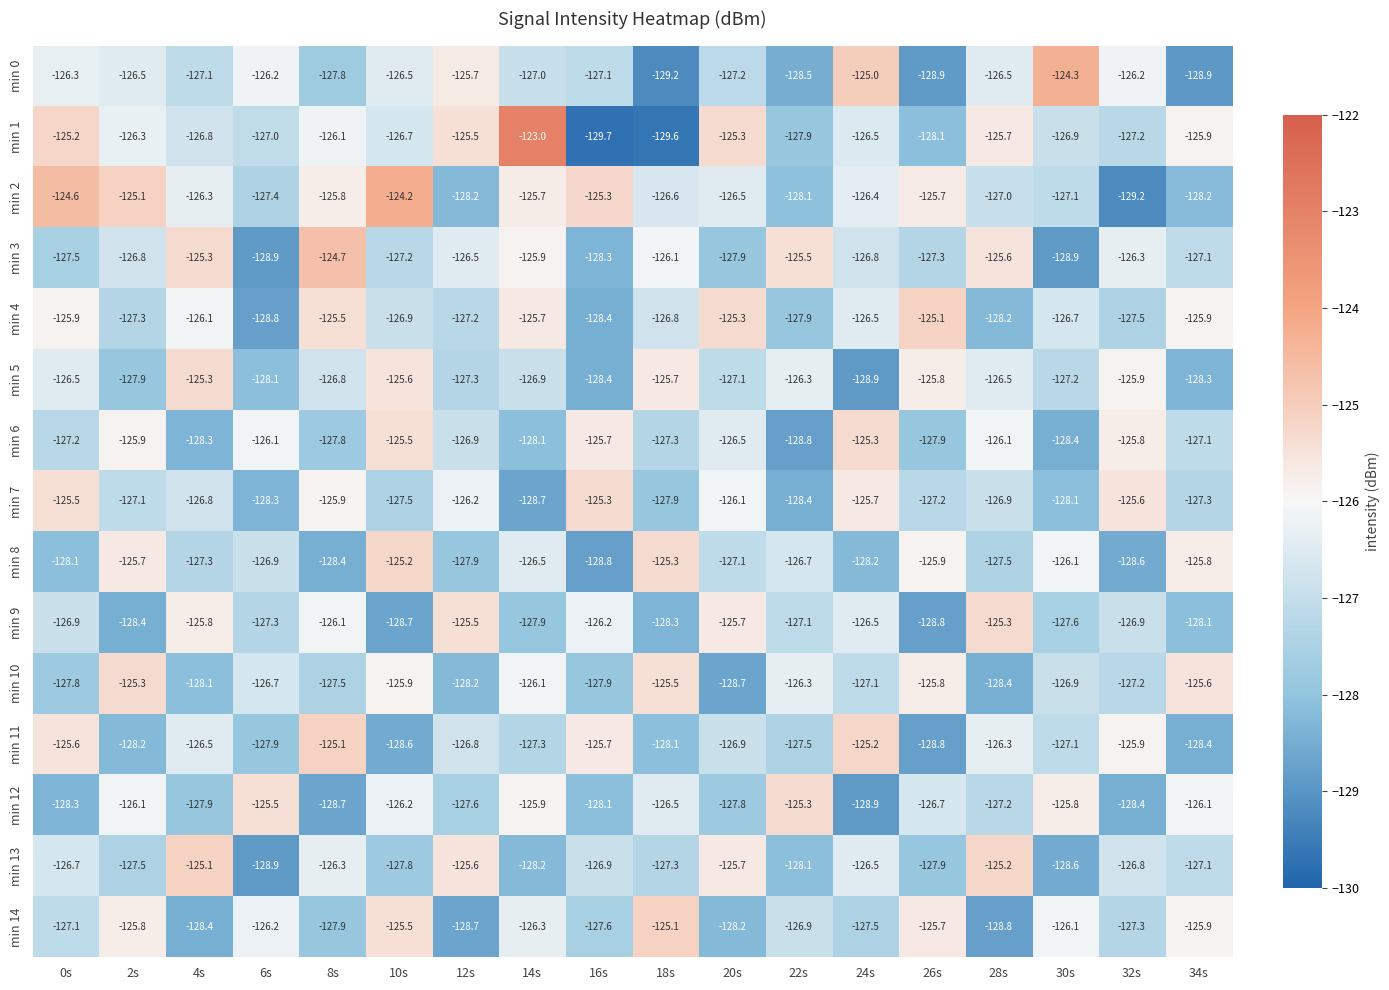

The min 0 series shows -197.1 at 2s. True or false?

False